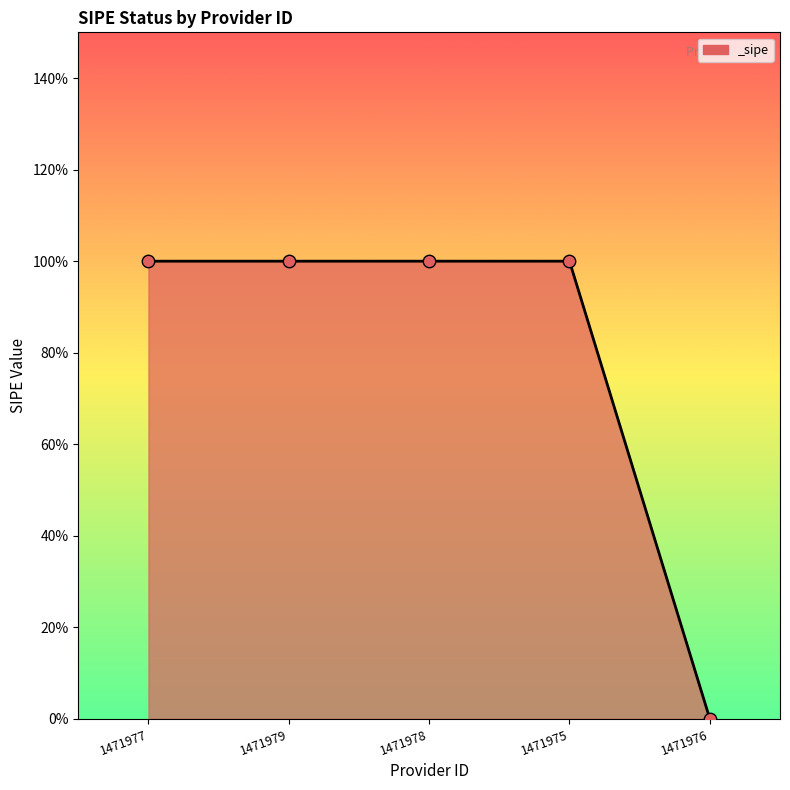

Which has a higher value, 1471978 or 1471976?

1471978